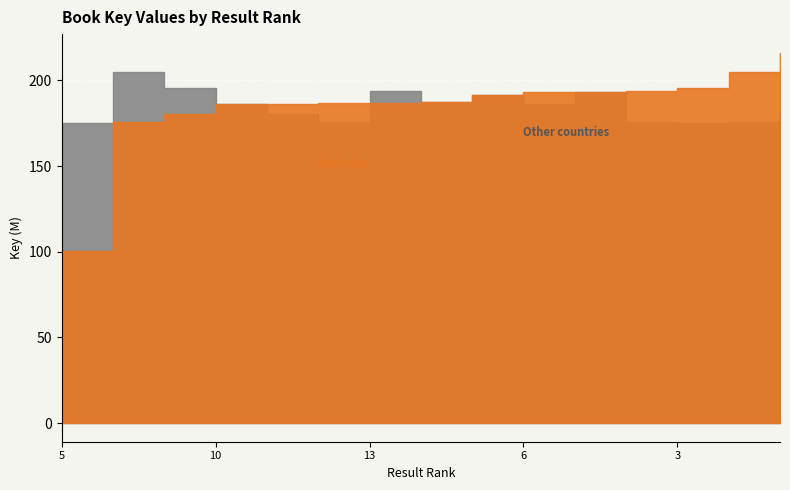

Is it true that Other countries equals 175533162 at 2?

True